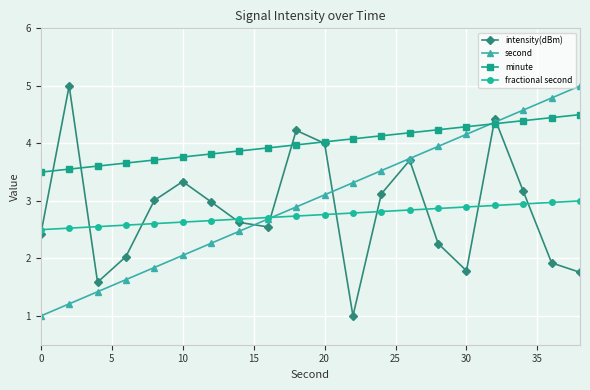

True or false: second has more than 1 interior local peaks.

False